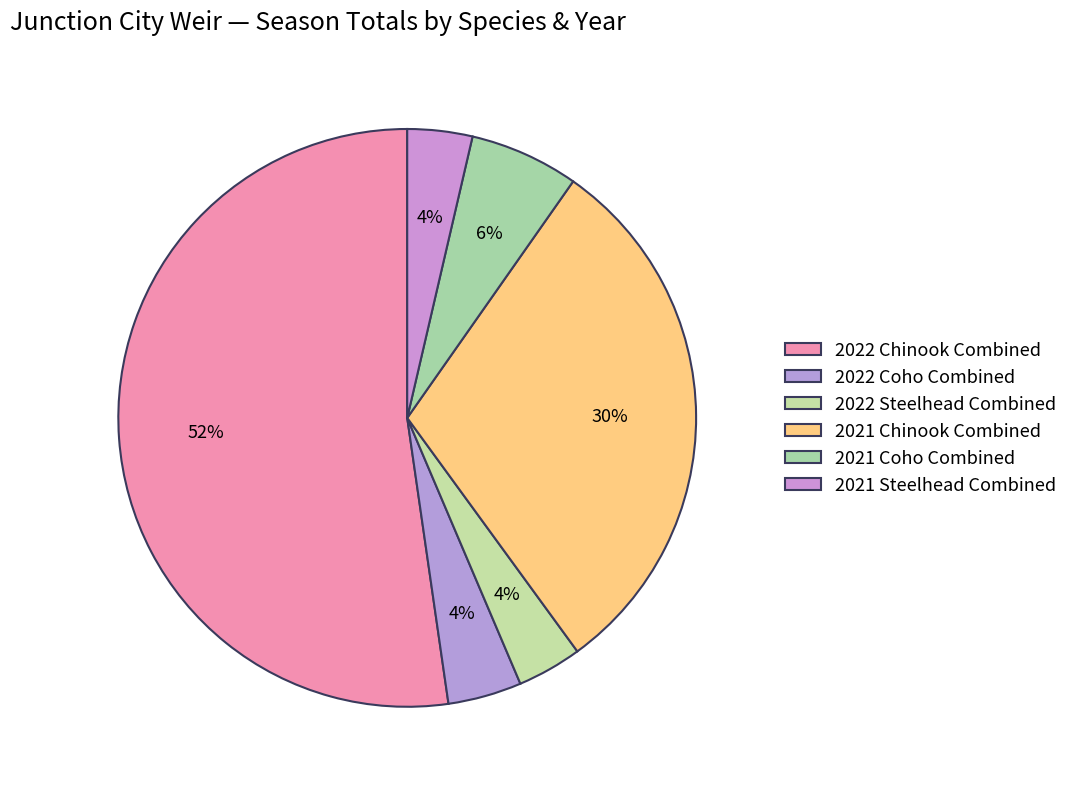

To the nearest percent, what is the combined percentage of 2022 Coho Combined and 2021 Chinook Combined?

34%